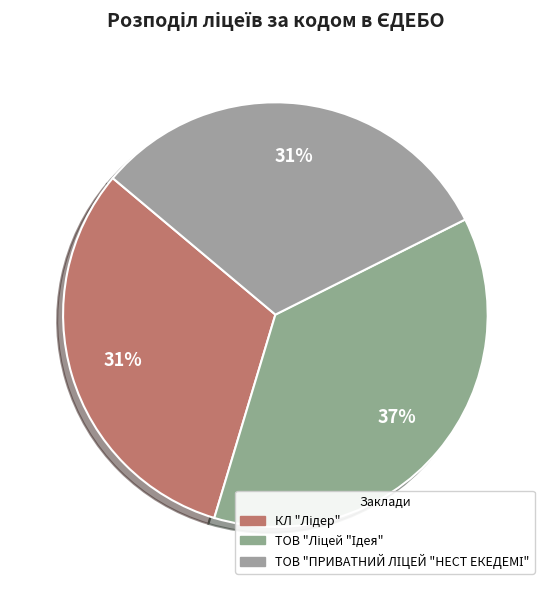

How many slices are in this pie chart?

3